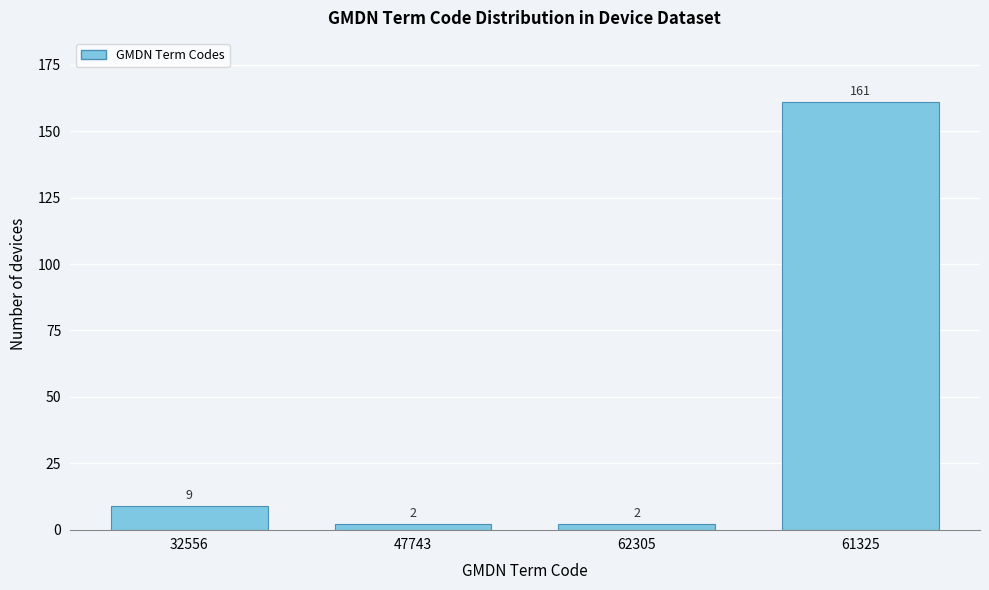

Reading left to right, extract all data points from this chart.

32556=9	47743=2	62305=2	61325=161